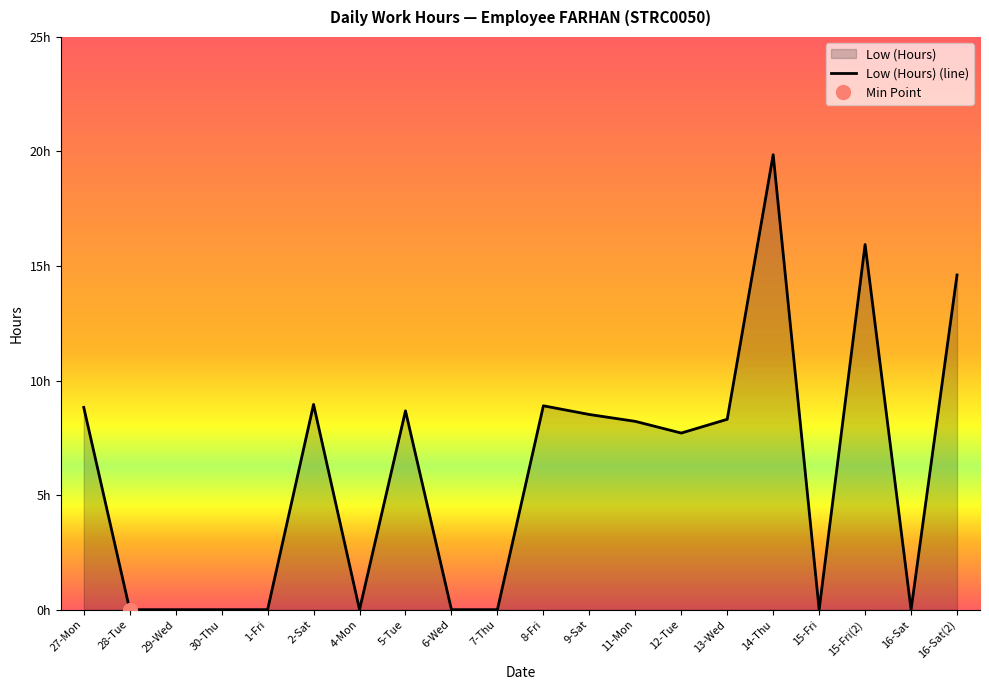

What is the label of the 1st point from the left?

27-Mon